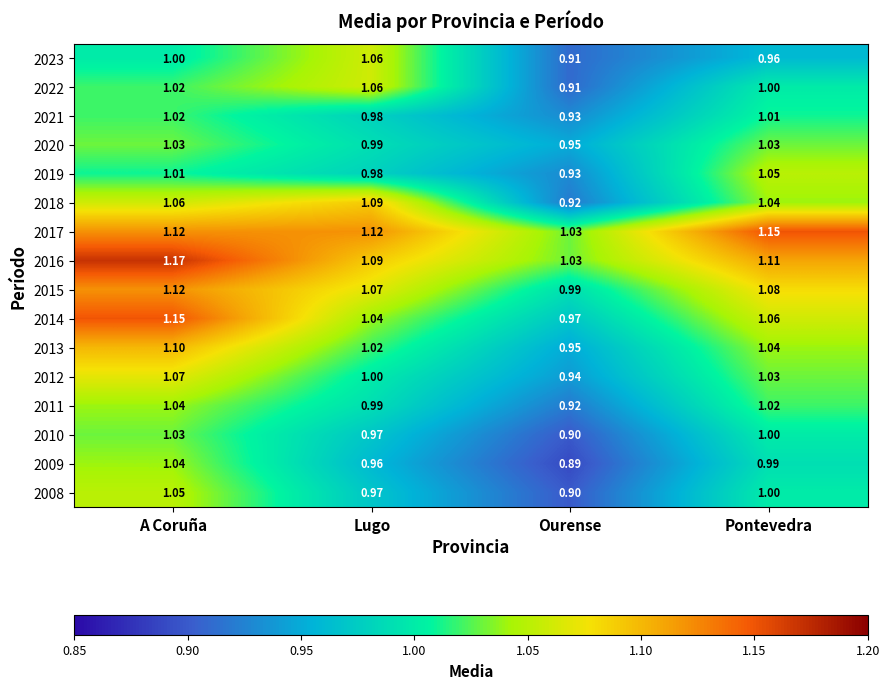

Is the value of 2010 at Lugo greater than the value of 2019 at Pontevedra?

No